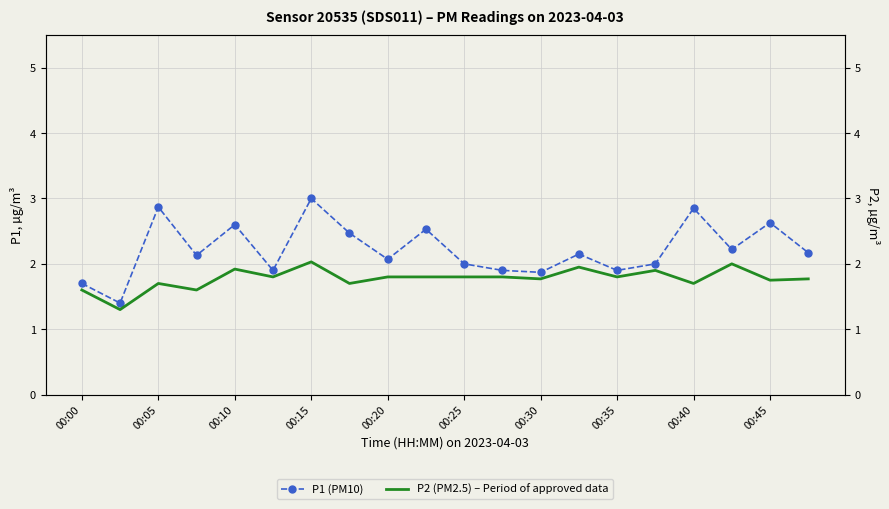

True or false: P1 and P2 intersect in this chart.

False